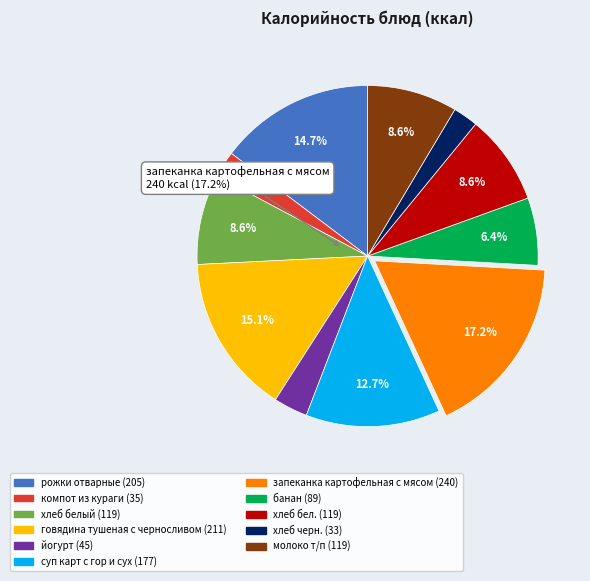

Is it true that запеканка картофельная с мясом is 17% of the pie?

True